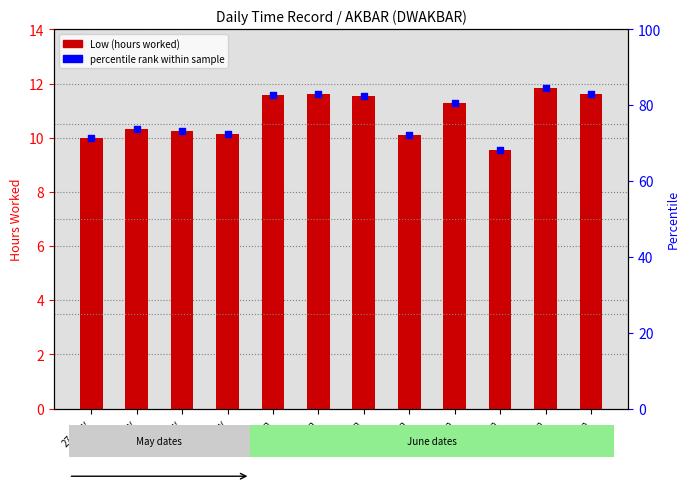

Which series reaches the maximum Y coordinate?

percentile rank within sample